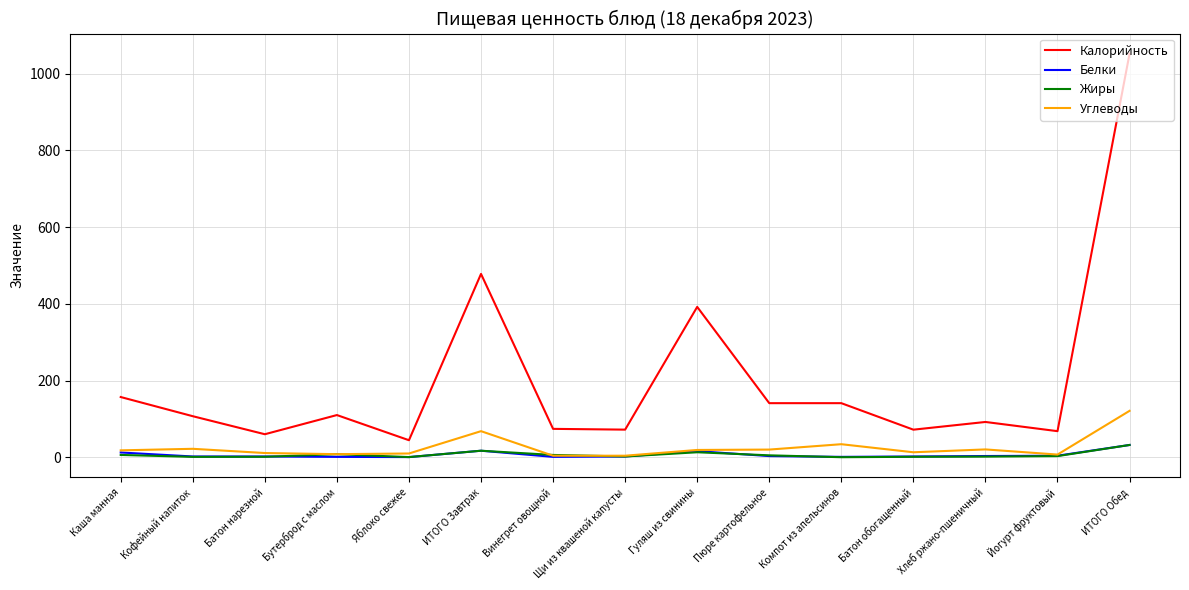

The Жиры series shows 1.2 at Батон нарезной. True or false?

True